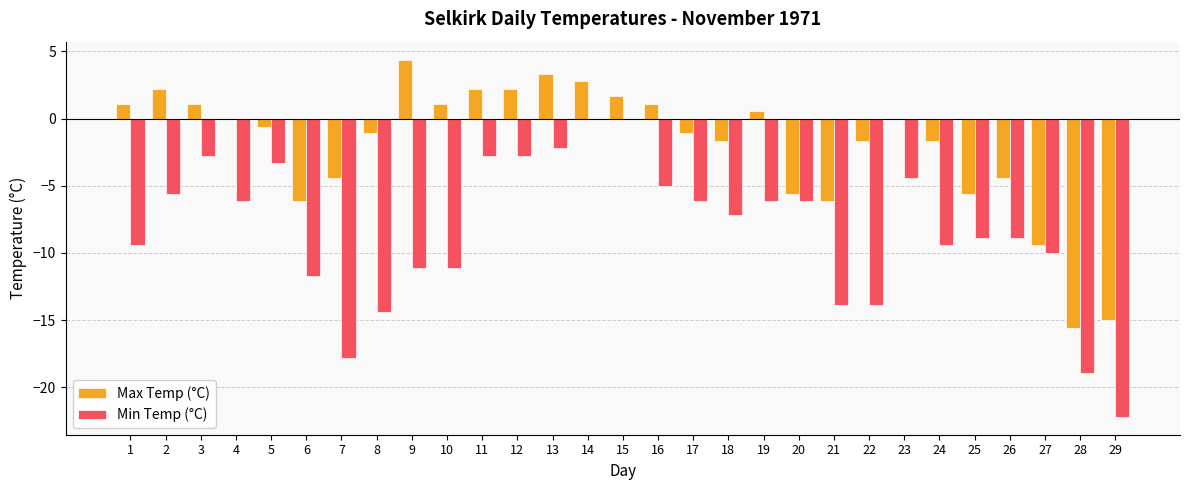

What is the sum of all Max Temp (°C) values?

-56.3